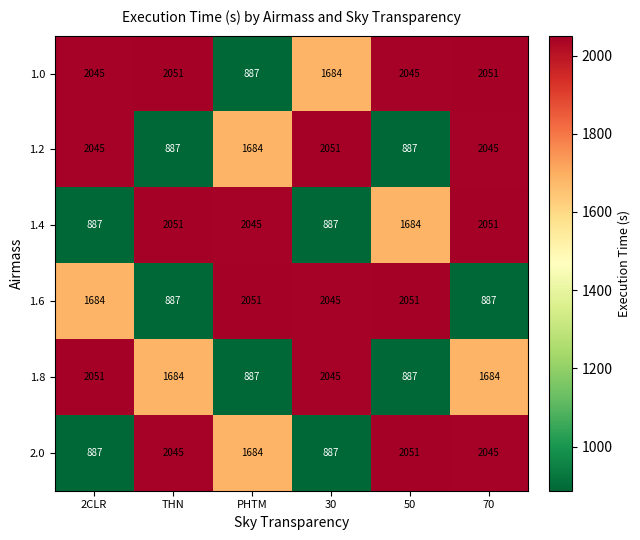

What is the minimum value shown in the chart?

887